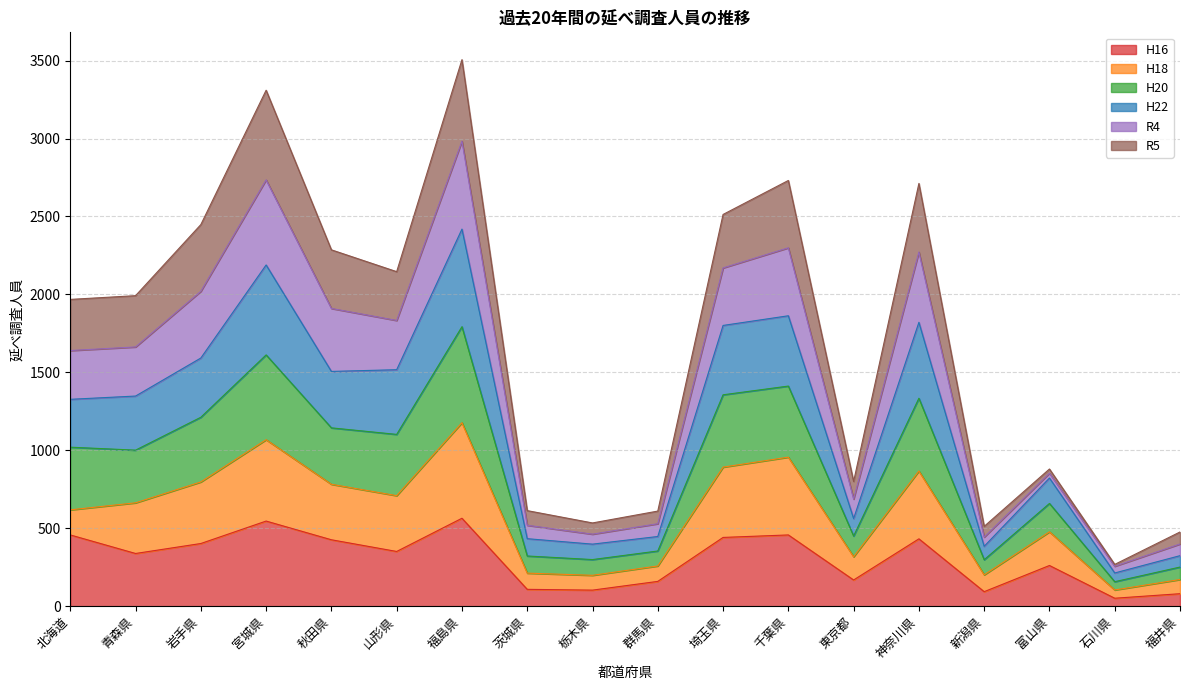

The value of H16 at 秋田県 is 426. True or false?

True